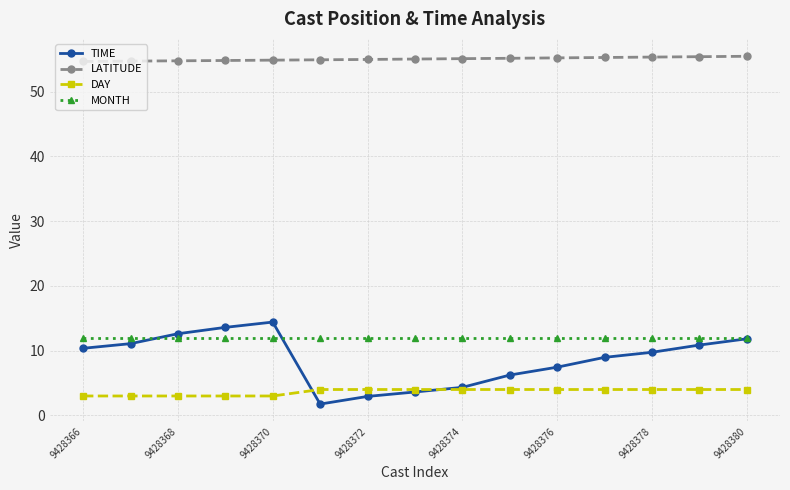

What is the maximum value shown in the chart?

55.5